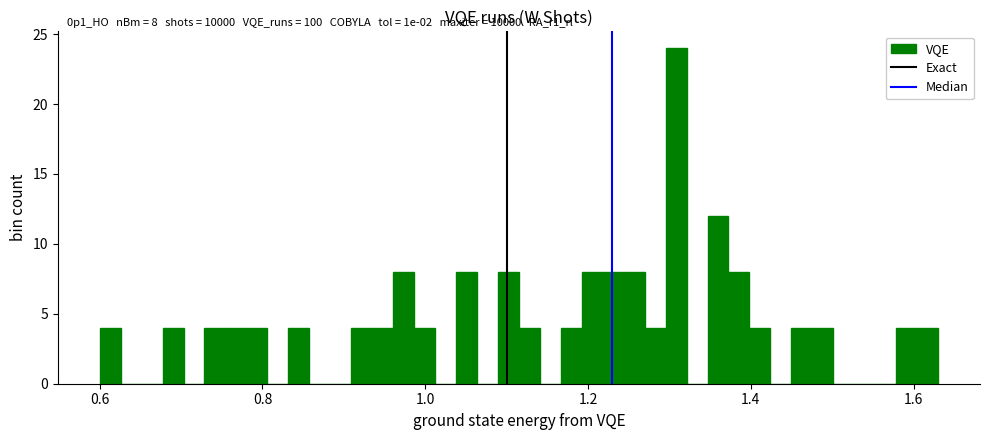

Read against the x-axis, roughly where is the centre of the tallest bar?

1.30